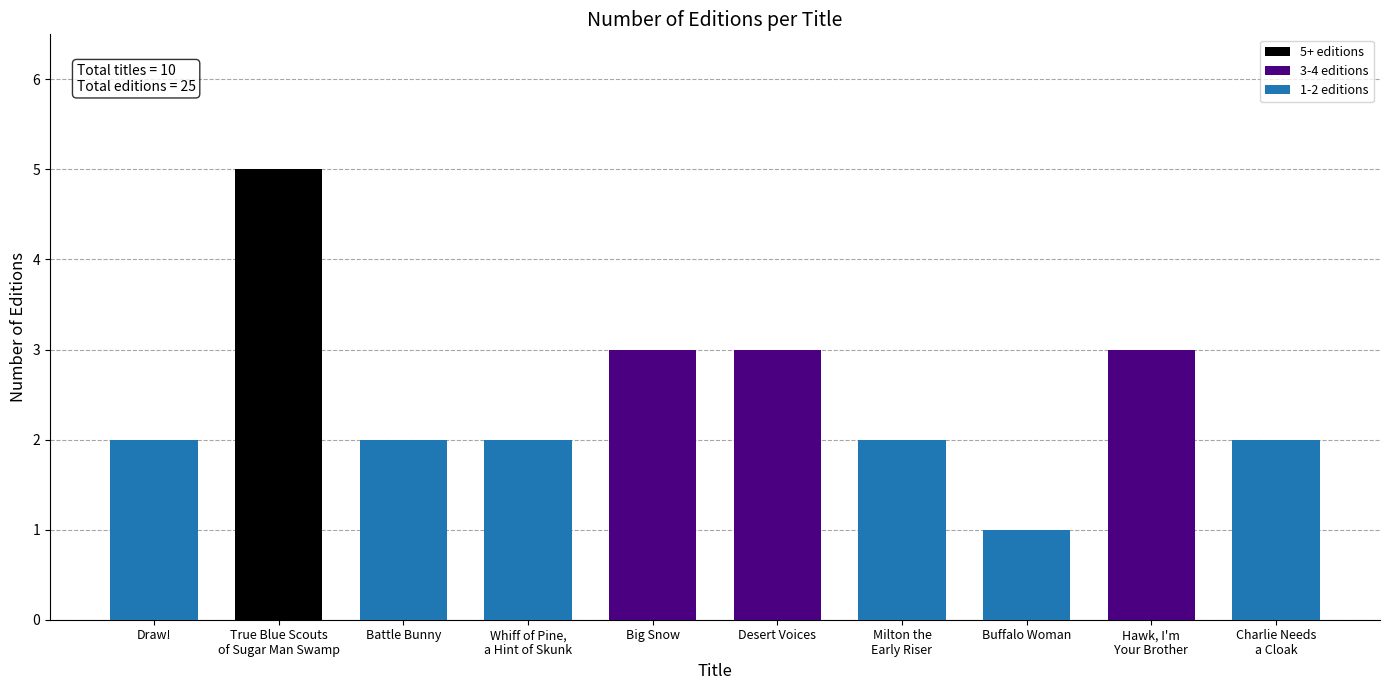

Reading left to right, transcribe all the data shown in this chart.

Draw!=2	True Blue Scouts
of Sugar Man Swamp=5	Battle Bunny=2	Whiff of Pine,
a Hint of Skunk=2	Big Snow=3	Desert Voices=3	Milton the
Early Riser=2	Buffalo Woman=1	Hawk, I'm
Your Brother=3	Charlie Needs
a Cloak=2